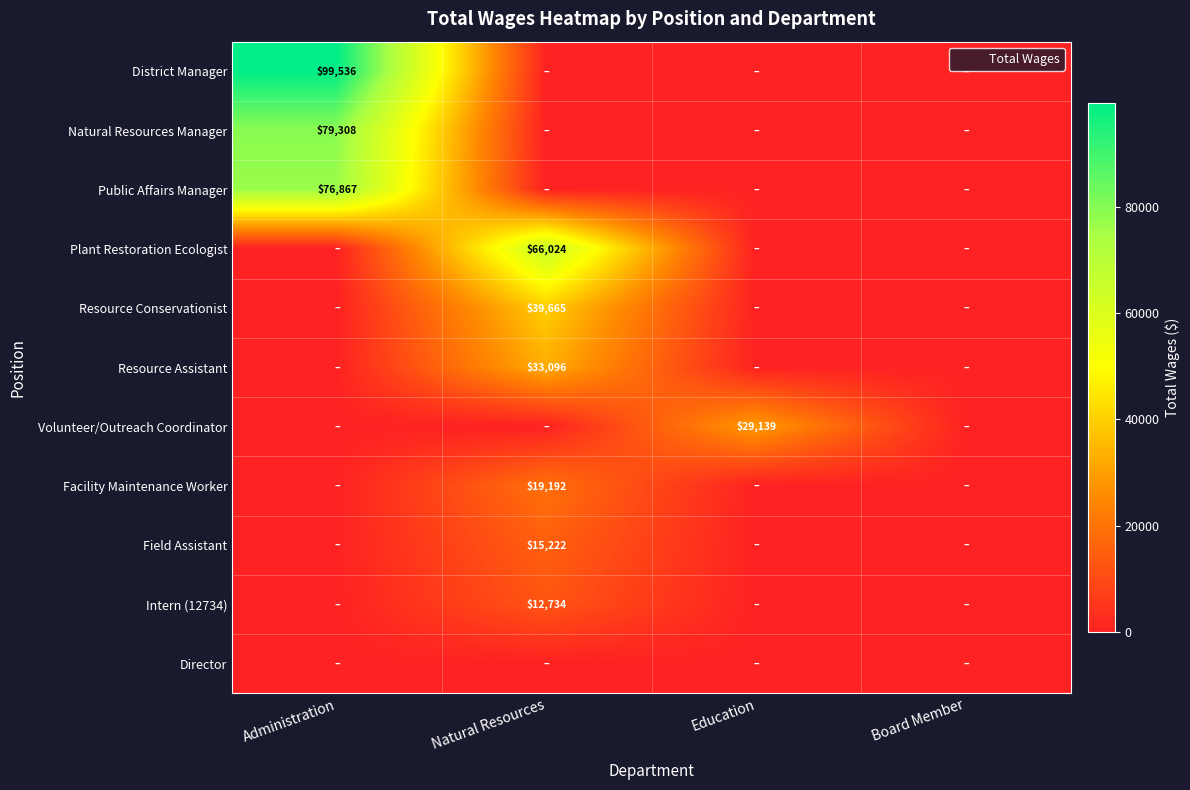

Is it true that Intern (12734) equals 12734 at Natural Resources?

True